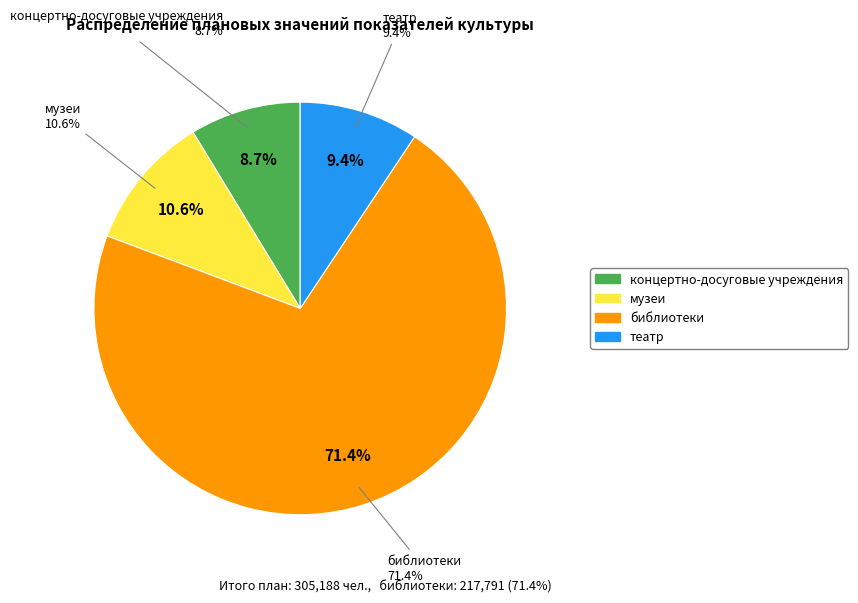

To the nearest percent, what is the average slice percentage?

25%